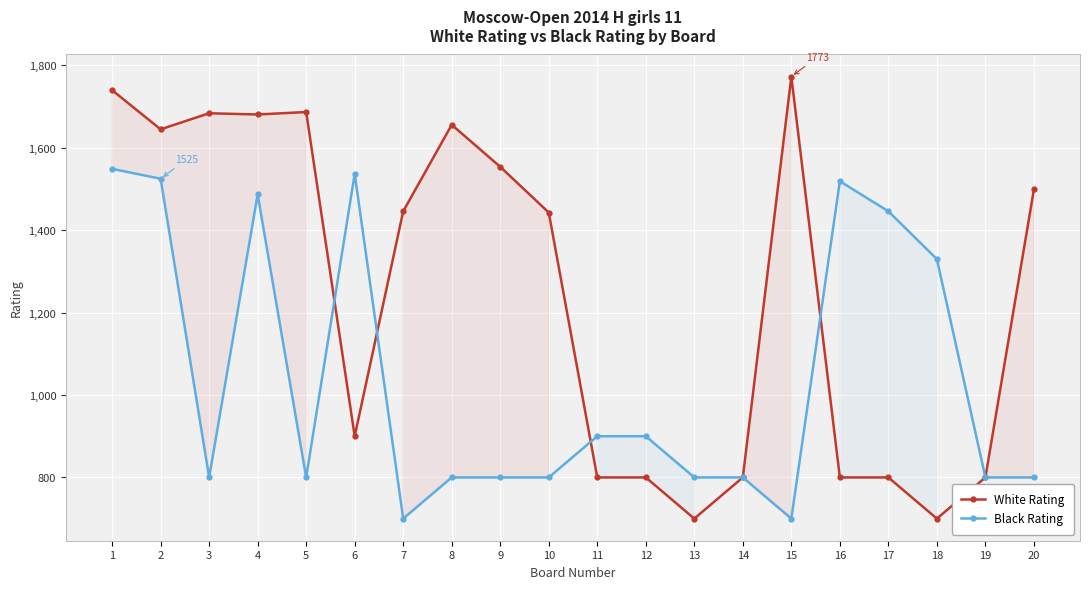

What is the approximate value of Black Rating at 18?

1330